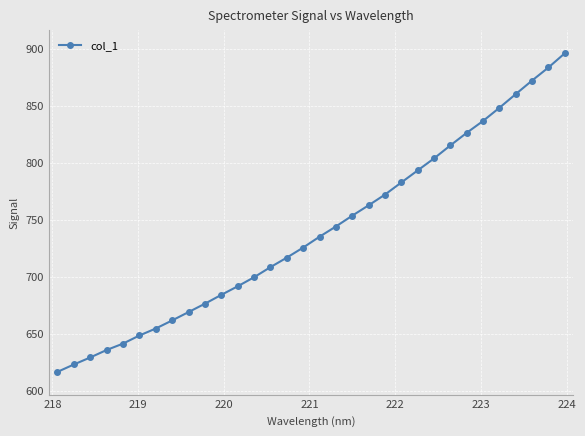

What is the difference between the maximum and minimum values?

279.4